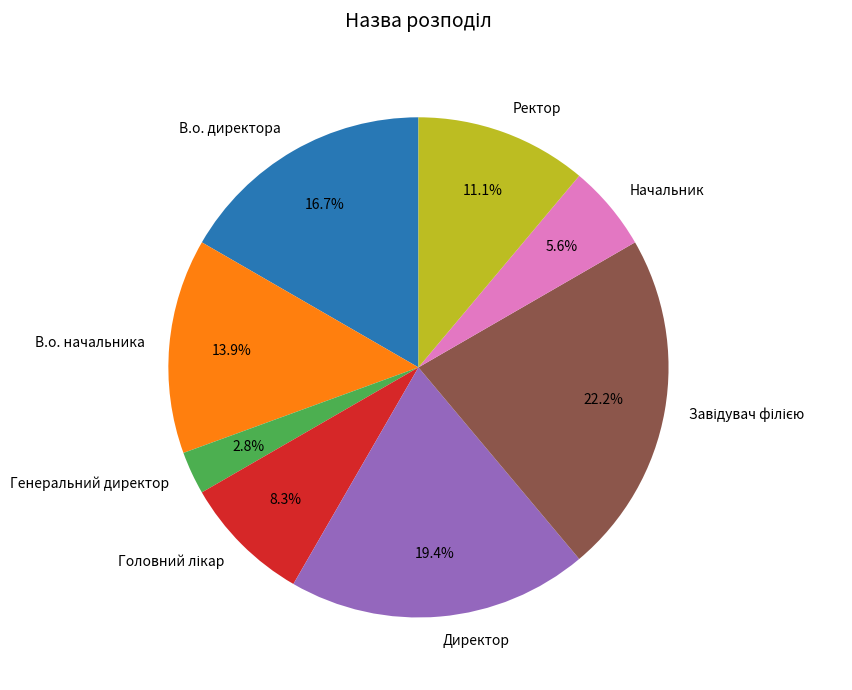

To the nearest percent, what is the difference between the largest and smallest slice percentages?

19%